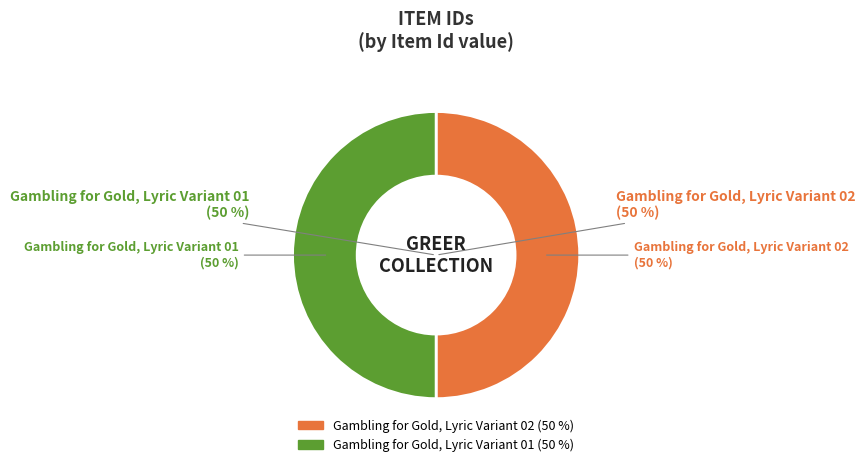

Do Gambling for Gold, Lyric Variant 01 and Gambling for Gold, Lyric Variant 02 together represent more than half of the pie?

Yes